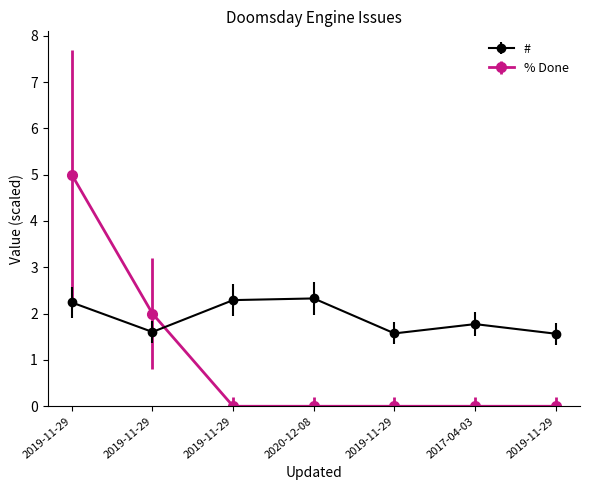

Rank the categories by # value from highest to lowest.

2020-12-08, 2019-11-29, 2019-11-29, 2017-04-03, 2019-11-29, 2019-11-29, 2019-11-29